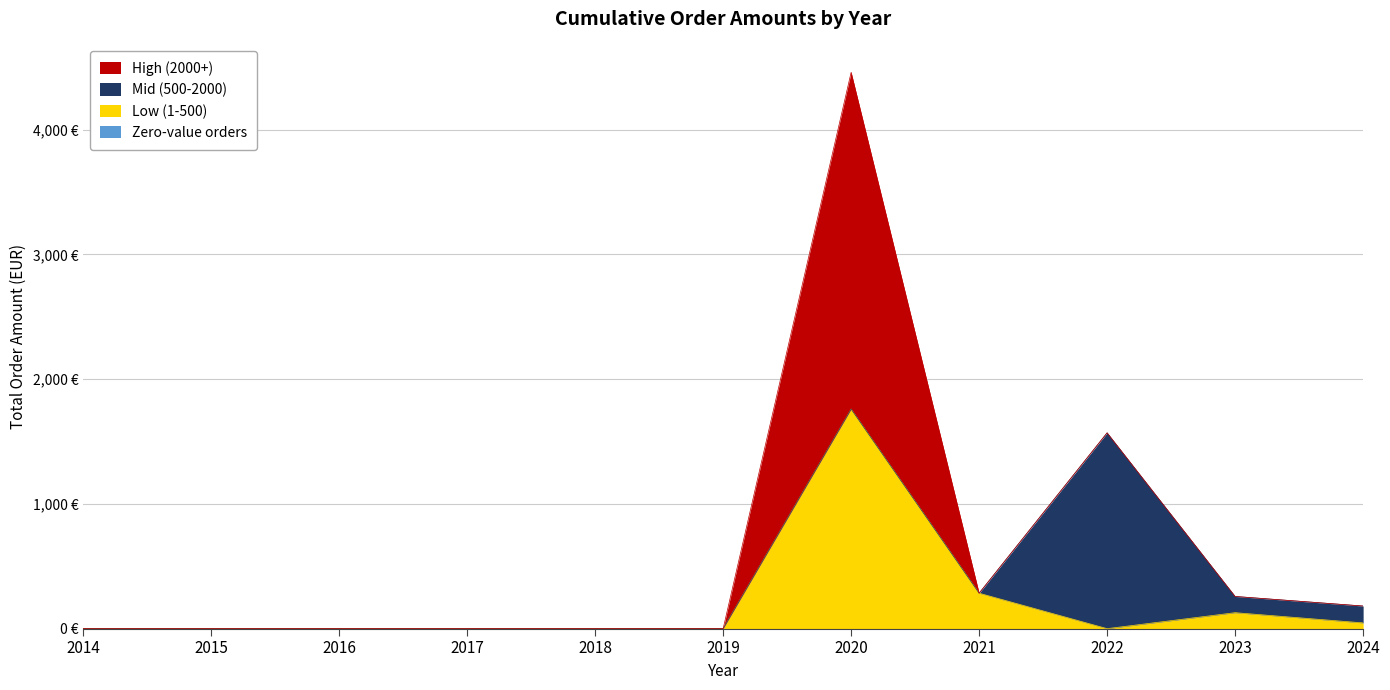

Reading right to left, extract all data points from this chart.

Zero-value orders: 0.0	0.0	0.0	0.0	0.0	0.0	0.0	0.0	0.0	0.0	0.0
Low (1-500): 46.0	128.0	0.0	284.0	1760.0	0.0	0.0	0.0	0.0	0.0	0.0
Mid (500-2000): 135.2	130.0	1569.5	0.0	0.0	0.0	0.0	0.0	0.0	0.0	0.0
High (2000+): 0.0	0.0	0.0	0.0	2700.0	0.0	0.0	0.0	0.0	0.0	0.0